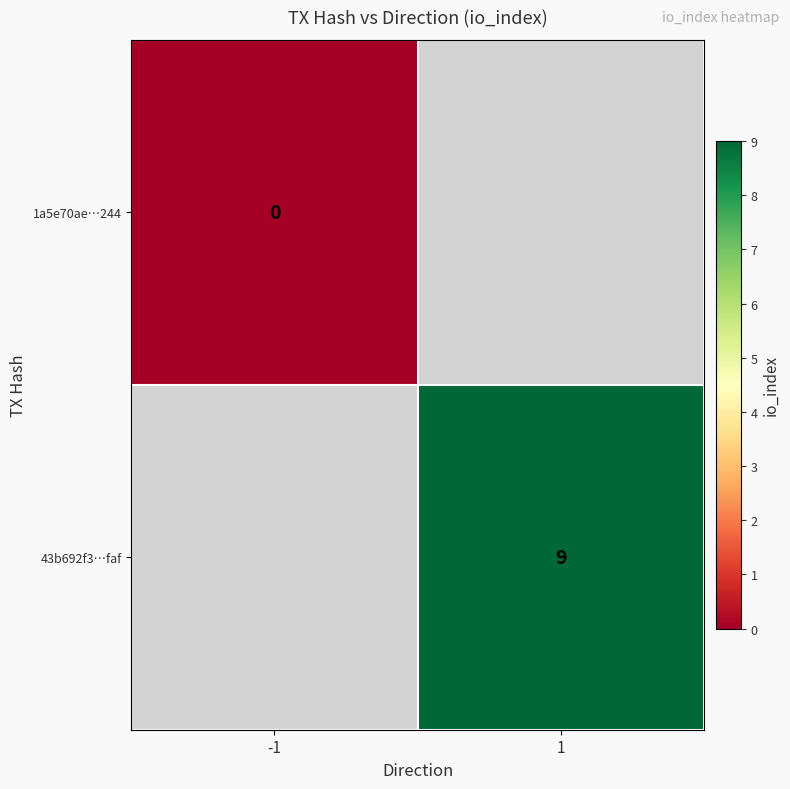

What is the greatest value displayed?

9.0